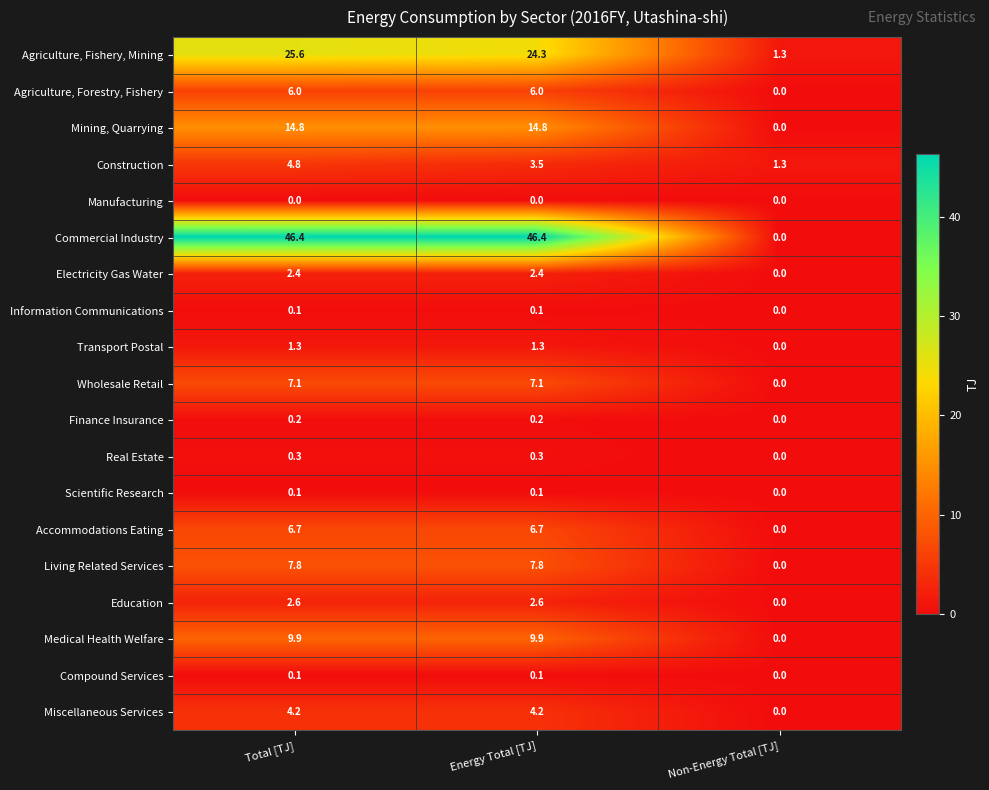

At which label is Medical Health Welfare closest to 4?

Non-Energy Total [TJ]